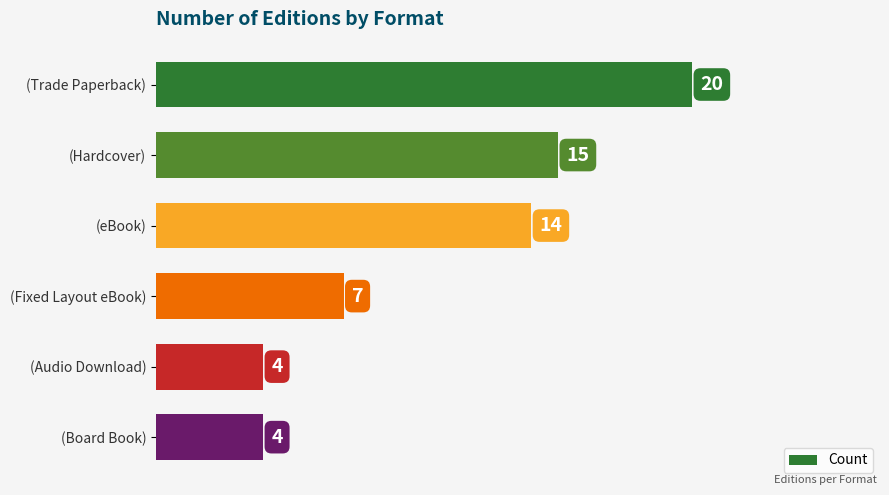

What is the label of the 1st bar from the bottom?

(Board Book)